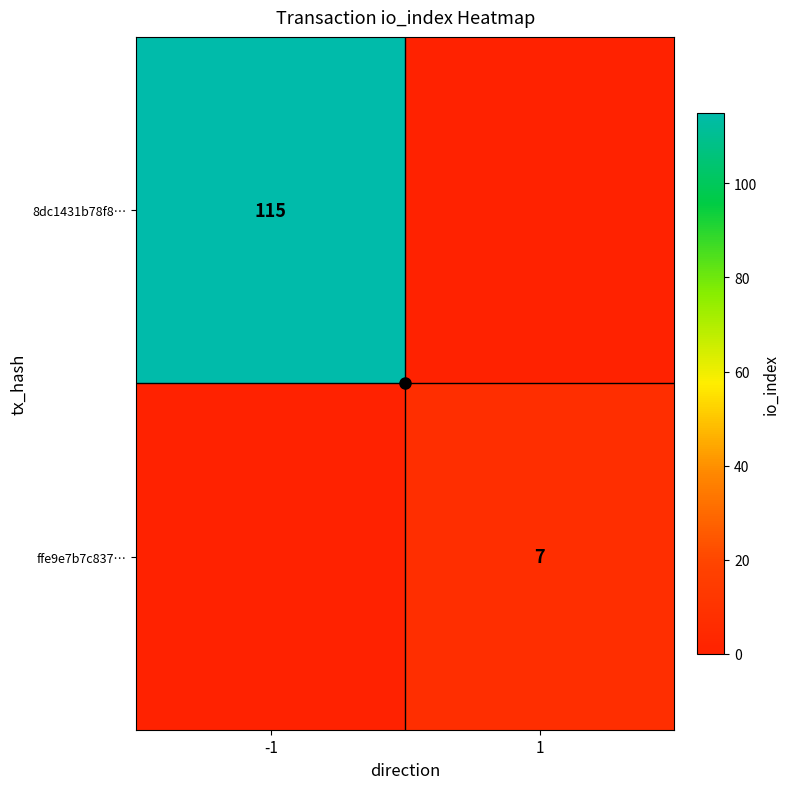

Is the value of 8dc1431b78f8… at -1 greater than the value of ffe9e7b7c837… at 1?

Yes